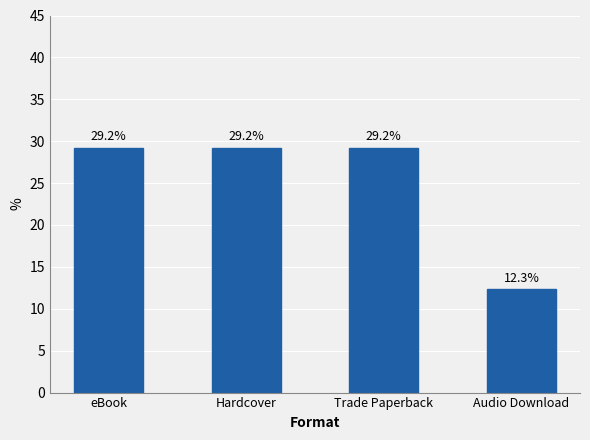

What is the label of the 3rd bar from the right?

Hardcover